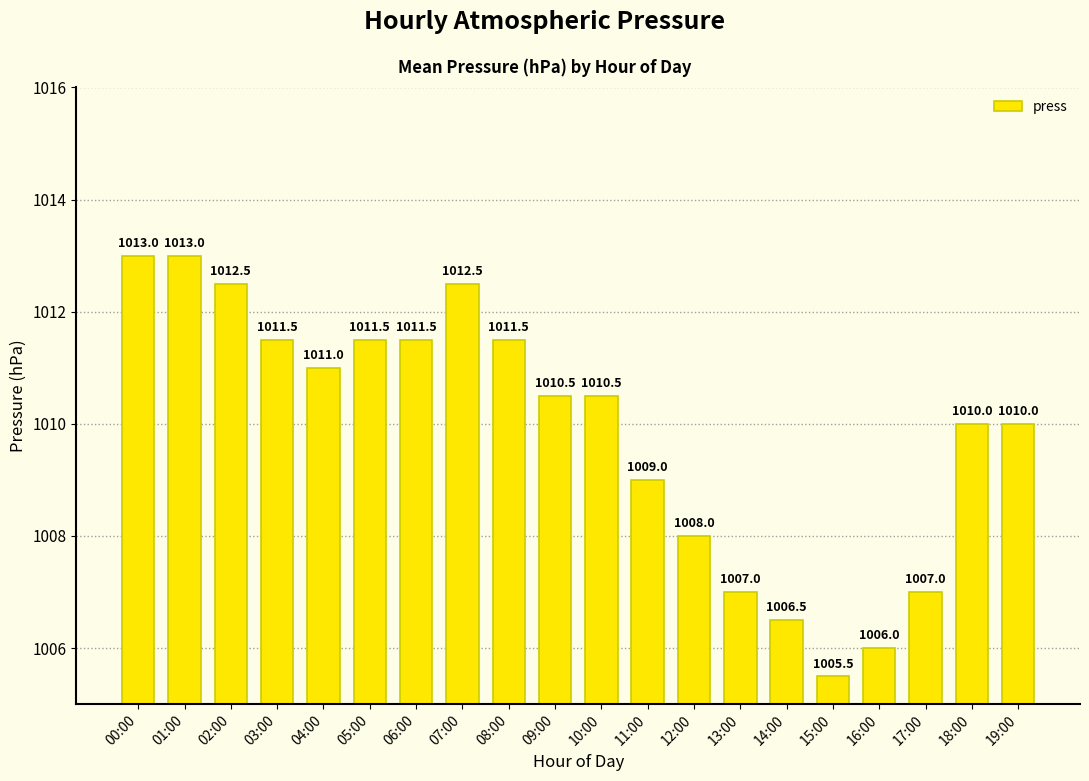

What position from the right is 03:00?

17